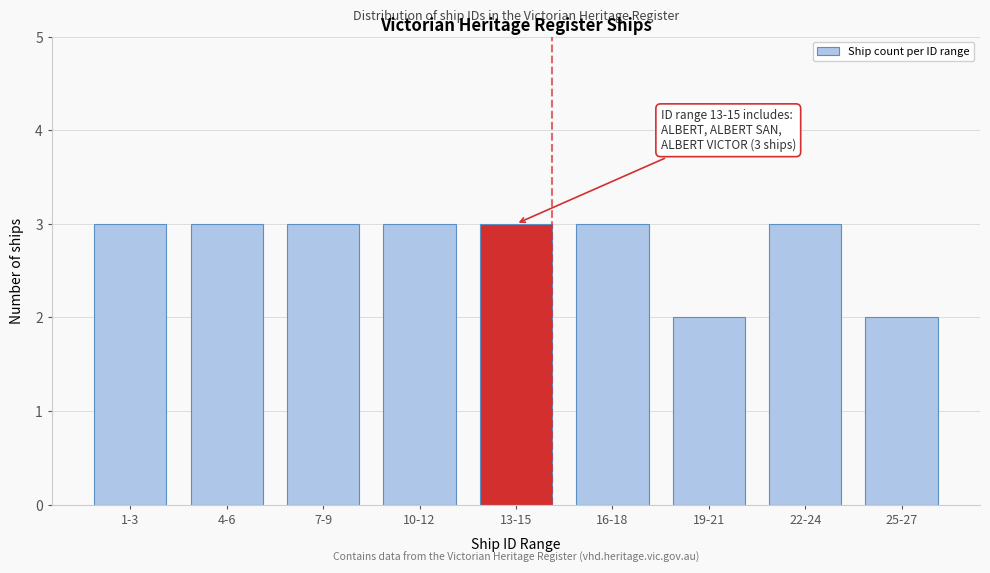

Reading left to right, what are all the values shown in this chart?

3	3	3	3	3	3	2	3	2